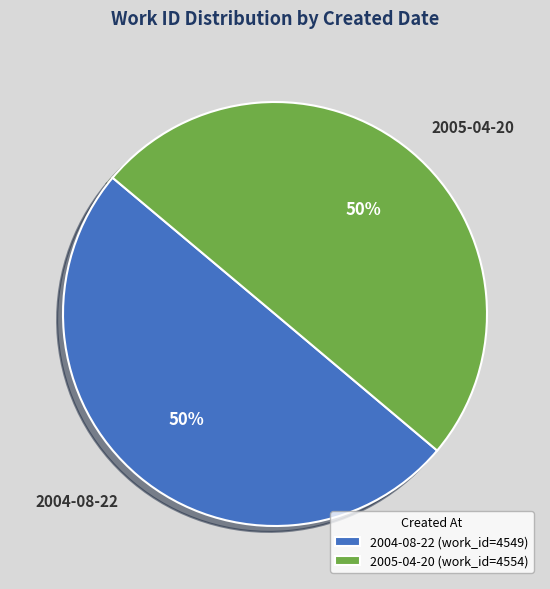

To the nearest percent, what is the combined percentage of 2004-08-22 and 2005-04-20?

100%